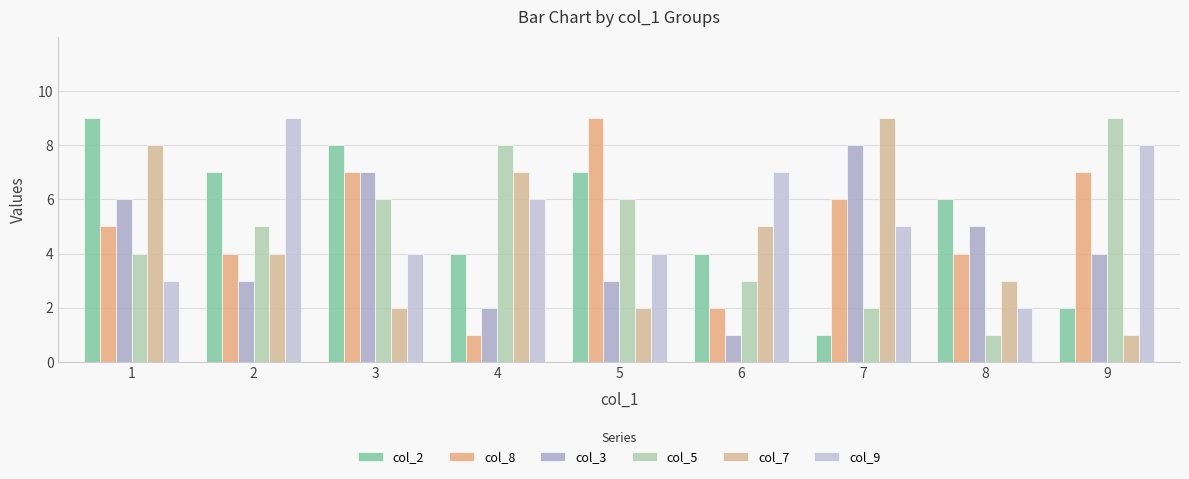

At which category does the chart reach its peak across all series?

1